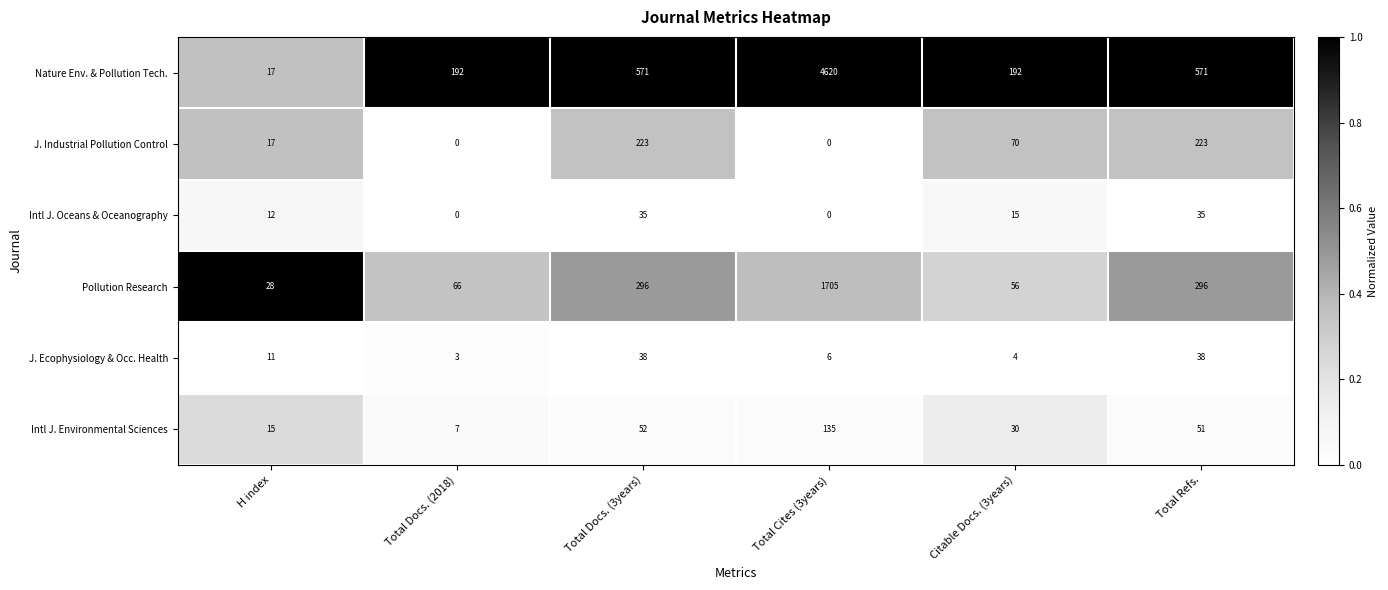

What is the spread (max minus min) of values at Total Refs.?

536